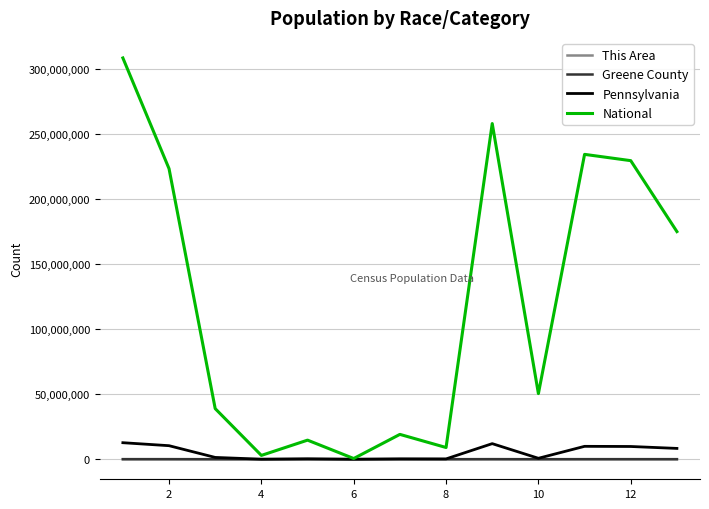

What is the difference between the maximum and minimum values in the Greene County series?

38679